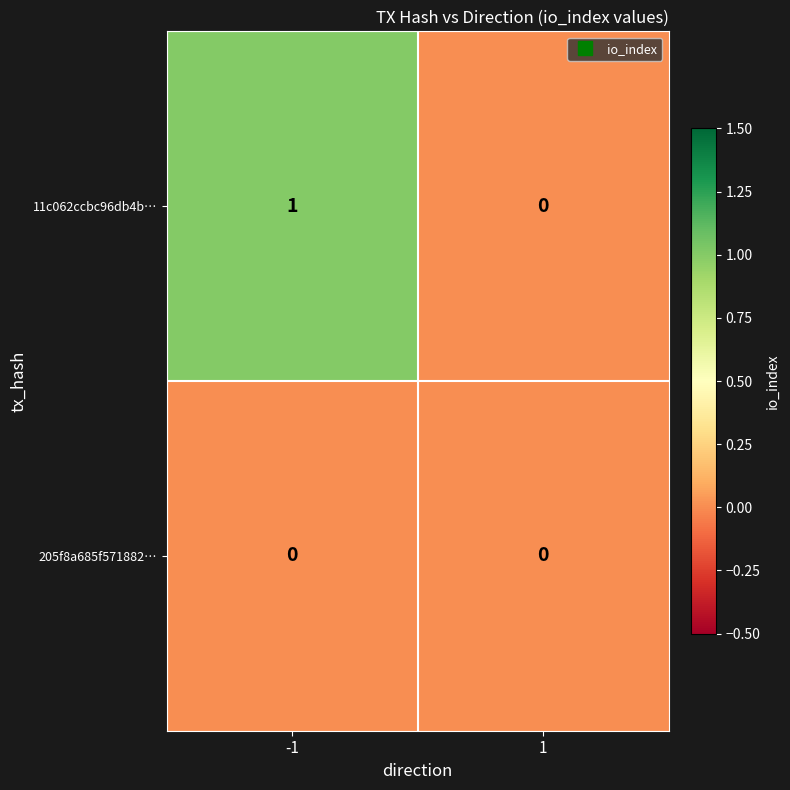

The value of 205f8a685f571882… at -1 is 0. True or false?

True